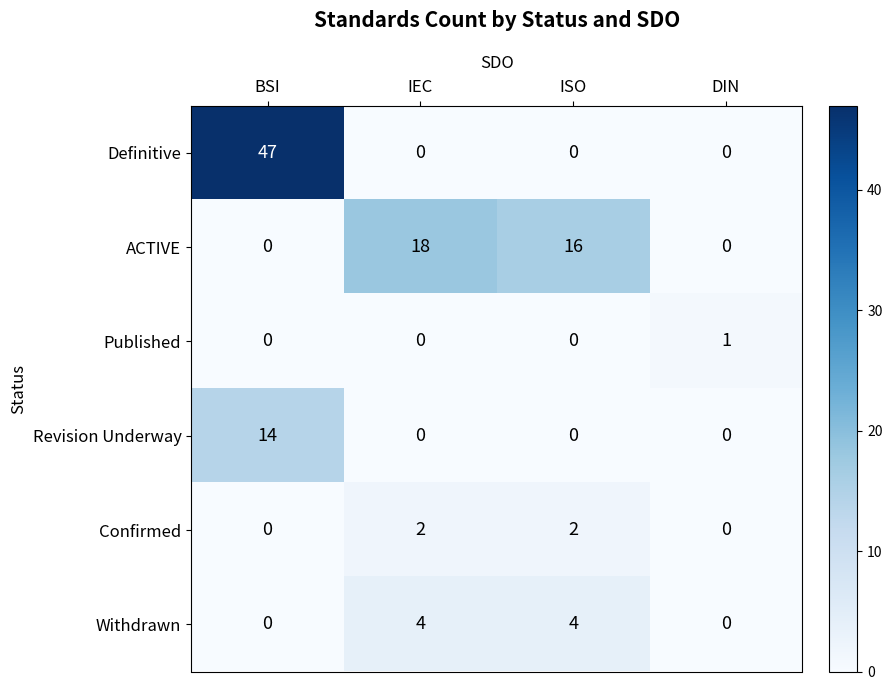

What is the maximum value shown in the chart?

47